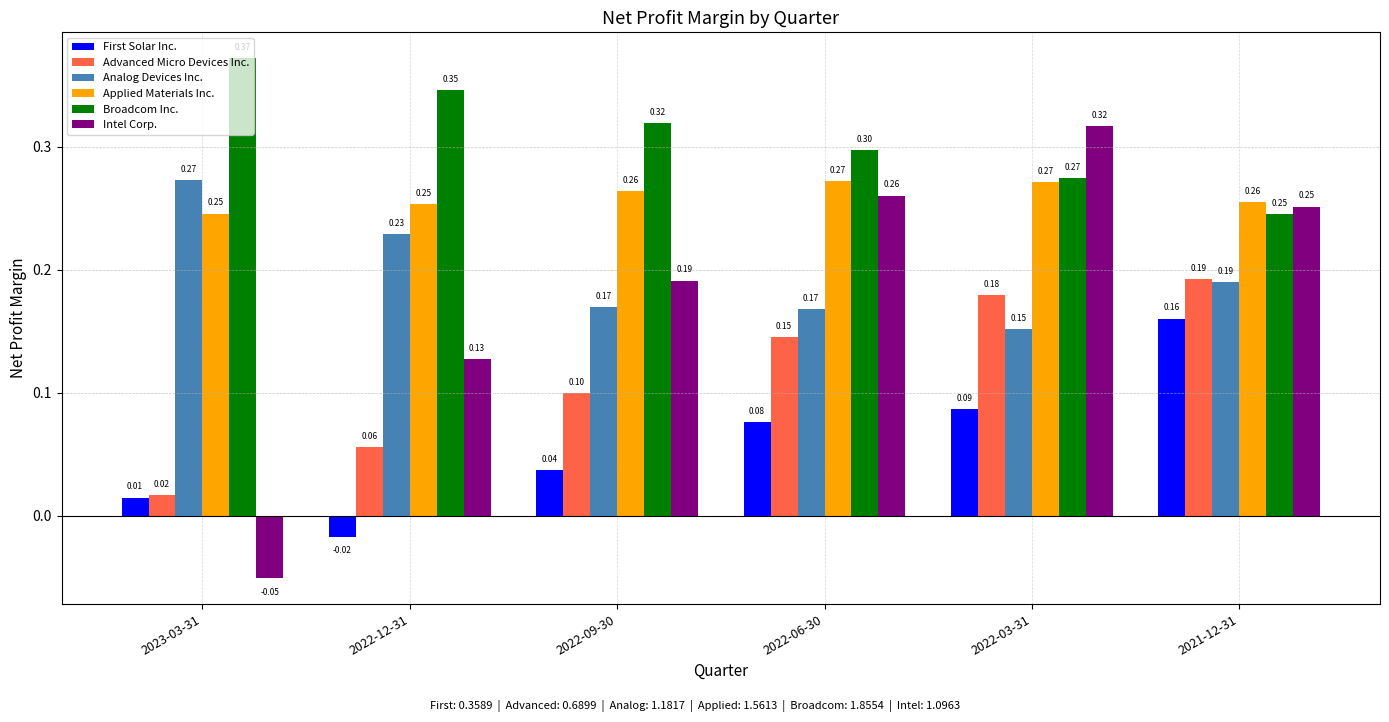

What is the sum of all Applied Materials Inc. values?

1.6